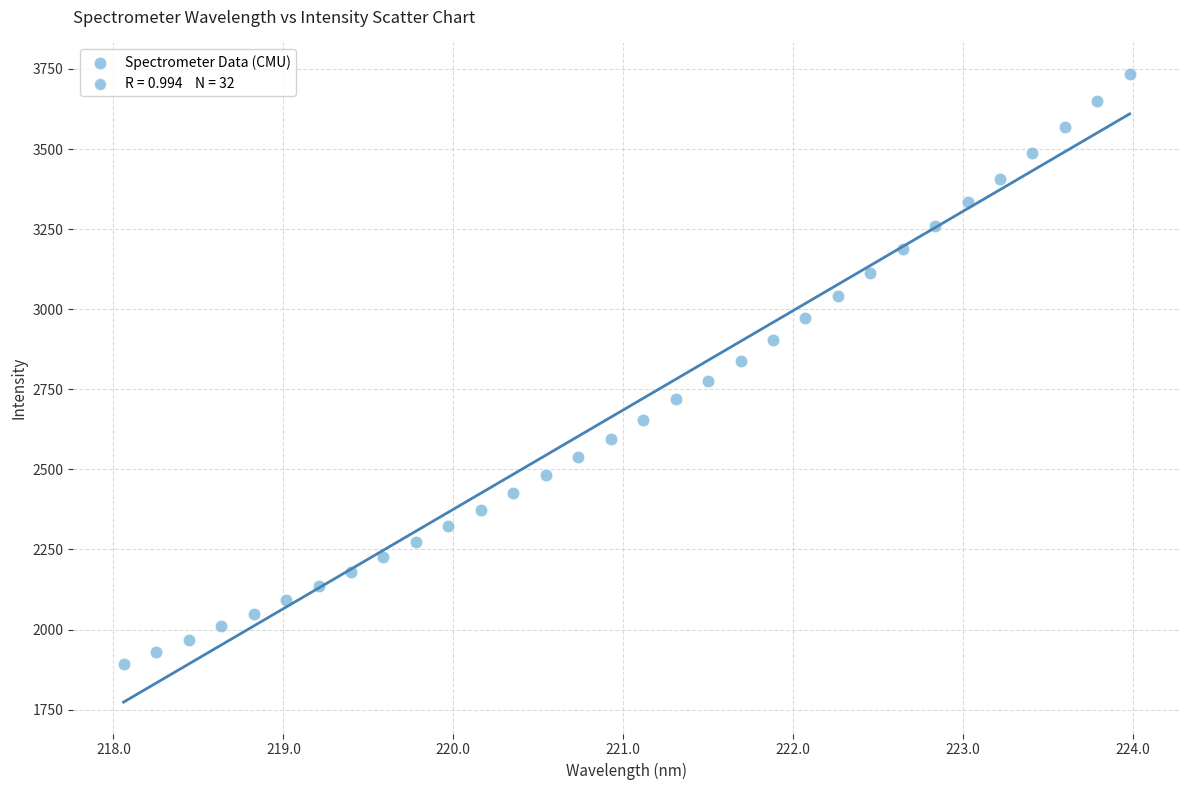

What is the range of X values (max minus min)?

5.9